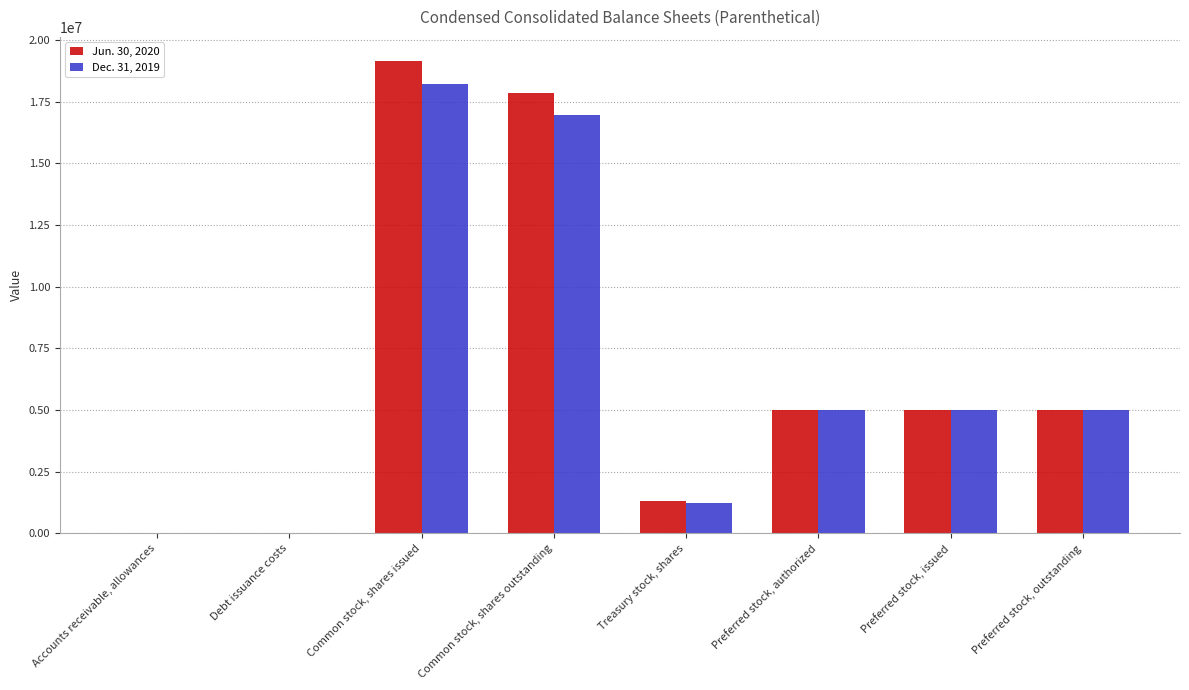

What is the maximum value shown in the chart?

19177000